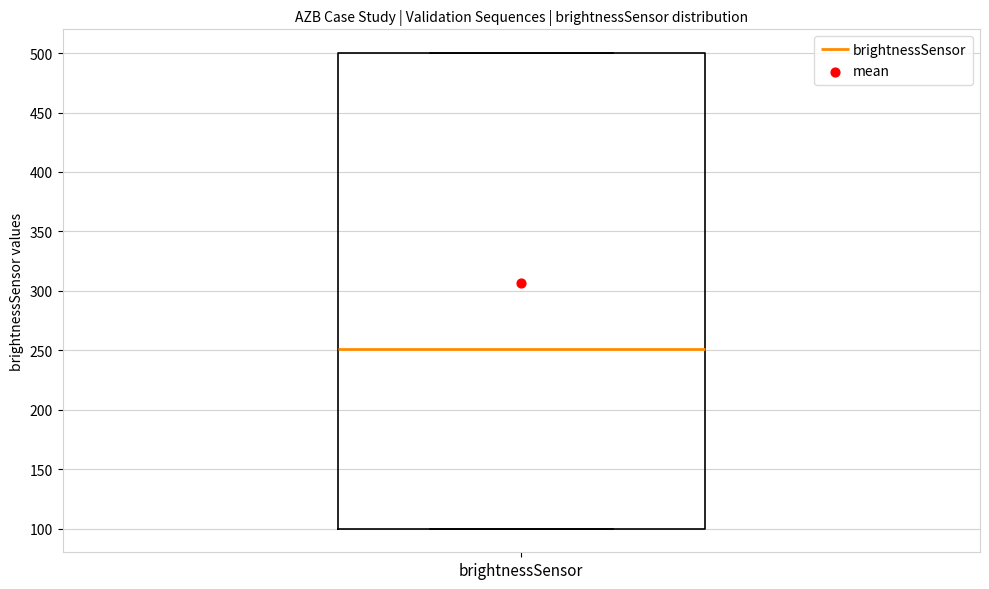

Read this box plot against the y-axis: the position of the median line, the range covered by the box, and the ends of both whiskers. The values are not printed on the chart, so give them approximately, as read against the axis.

median 250, box 100 to 500, whiskers 100 to 500